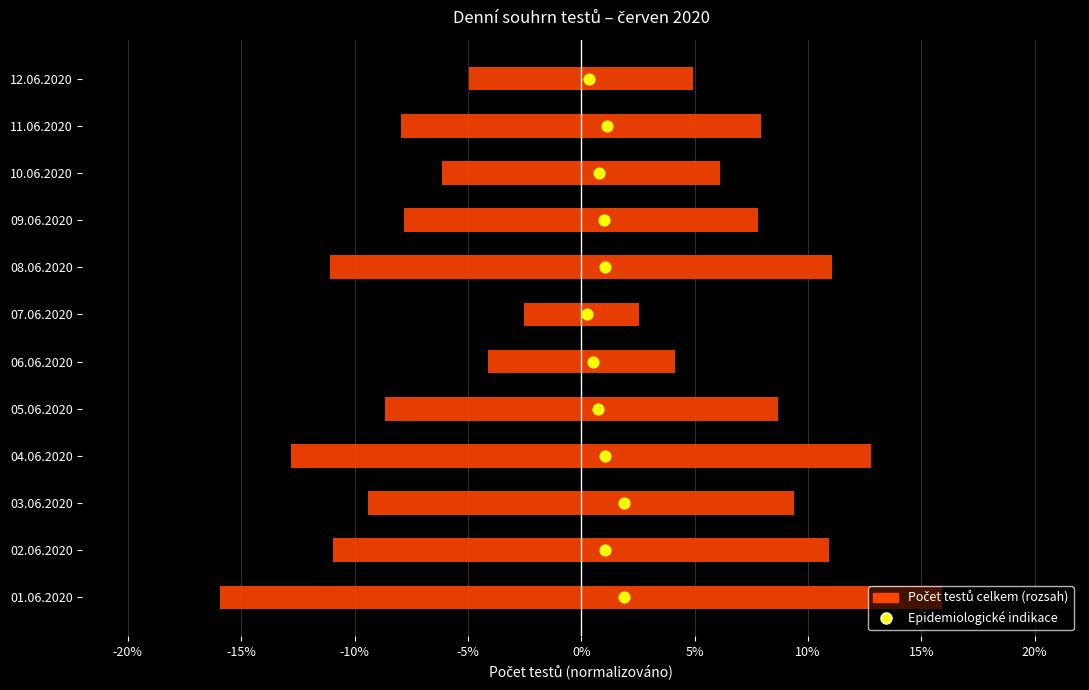

Which has a higher value, -15% or -10%?

-10%